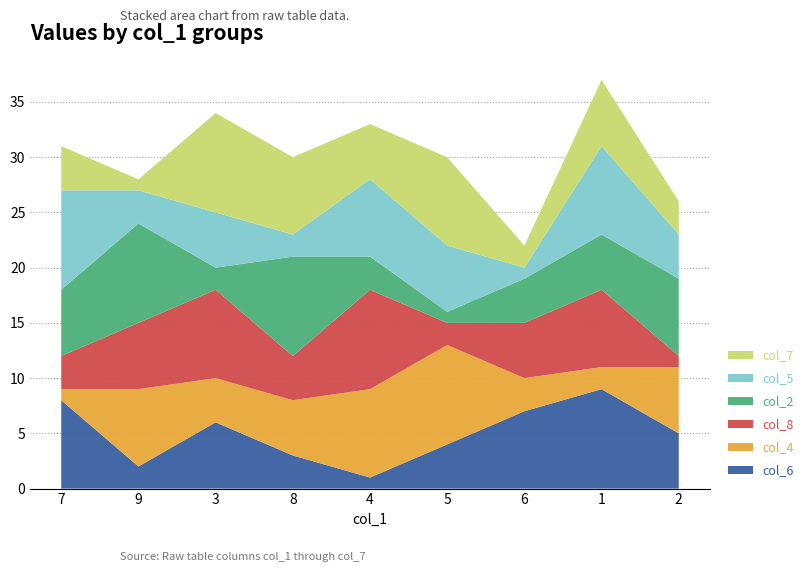

Reading left to right, extract all data points from this chart.

col_6: 8	2	6	3	1	4	7	9	5
col_4: 1	7	4	5	8	9	3	2	6
col_8: 3	6	8	4	9	2	5	7	1
col_2: 6	9	2	9	3	1	4	5	7
col_5: 9	3	5	2	7	6	1	8	4
col_7: 4	1	9	7	5	8	2	6	3